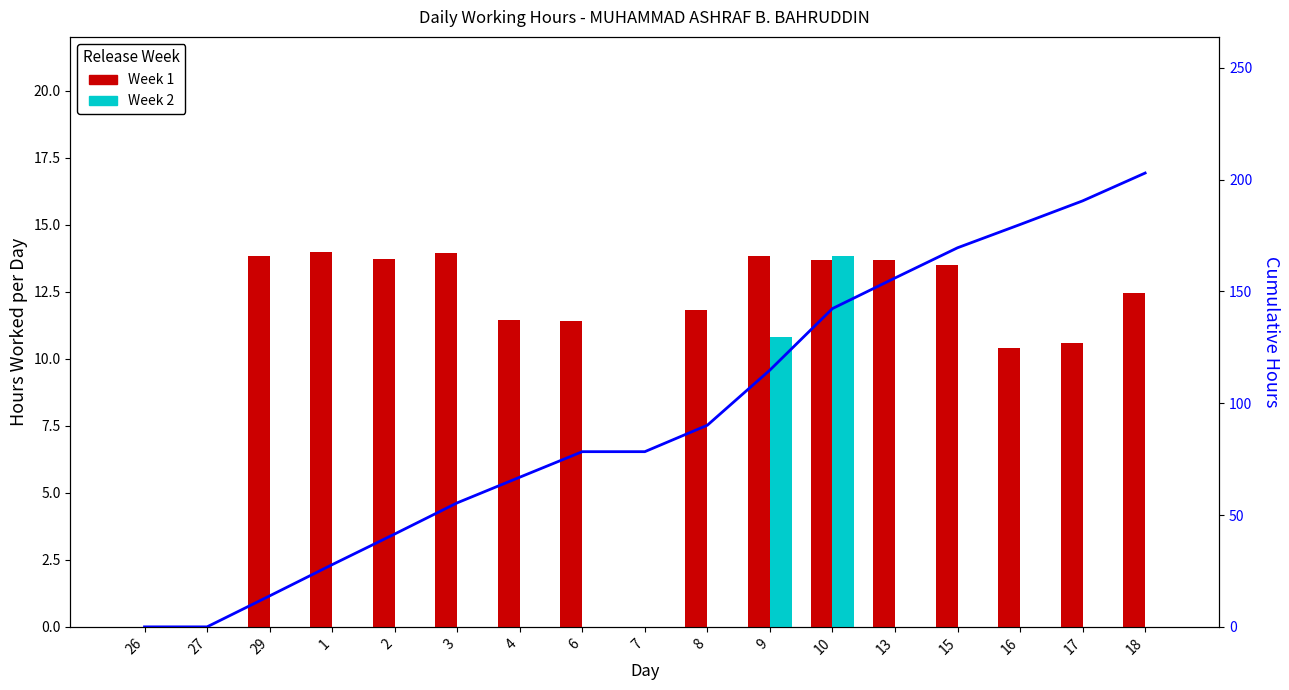

How many values in the Week 1 series are below 12?

8